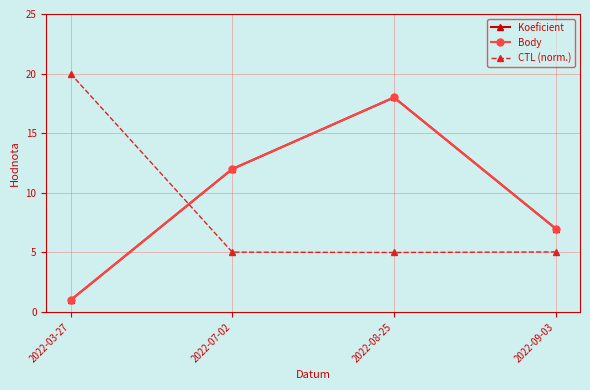

Is it true that CTL (norm.) equals 8.5 at 2022-07-02?

False